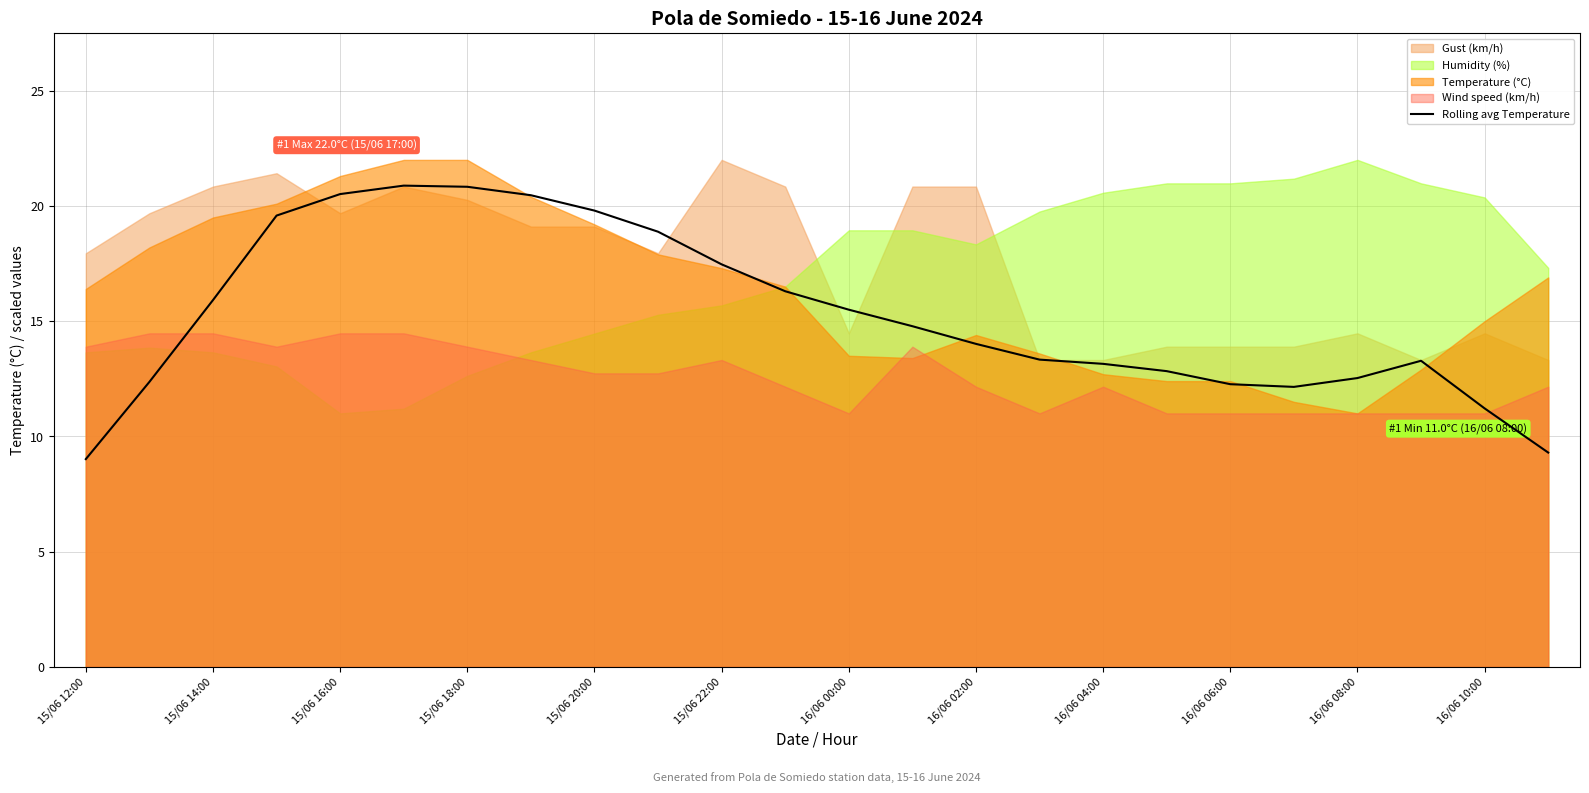

How many points are higher than both their immediate neighbors (excluding endpoints)?

2